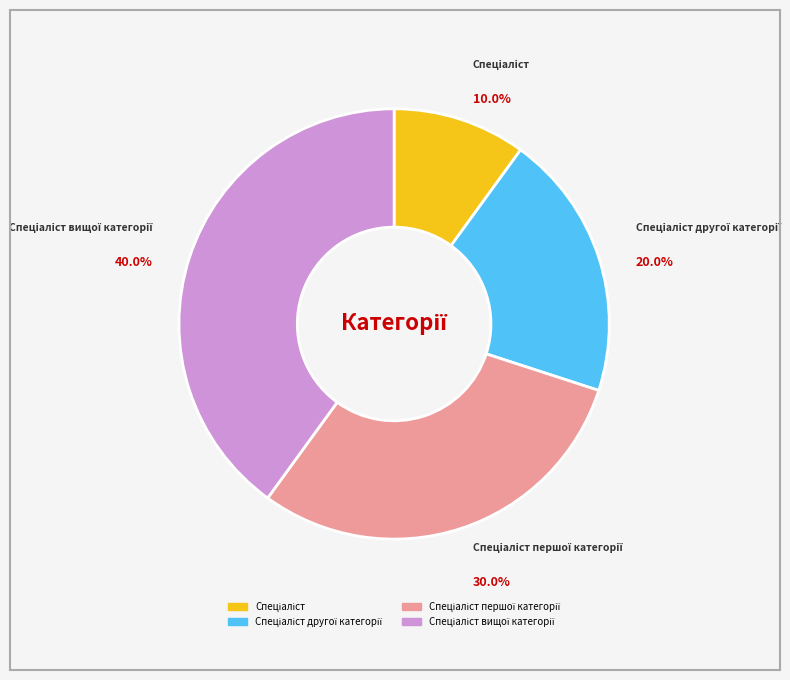

Does any single category account for the majority?

No